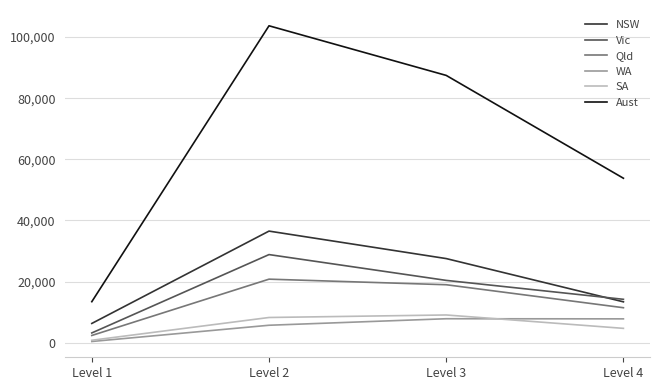

Read the SA value at Level 1.

817